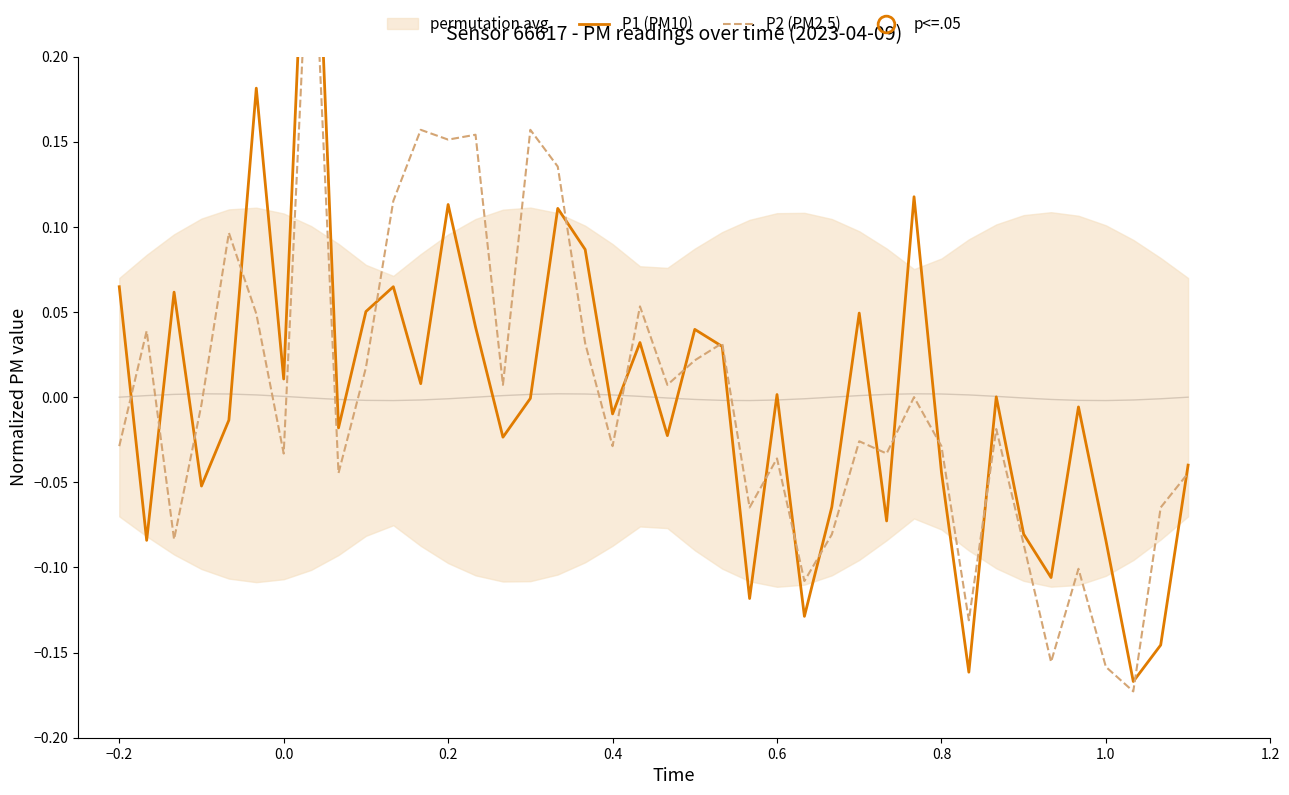

Rank the series by their average value, from lowest to highest.

P2 (PM2.5), P1 (PM10)